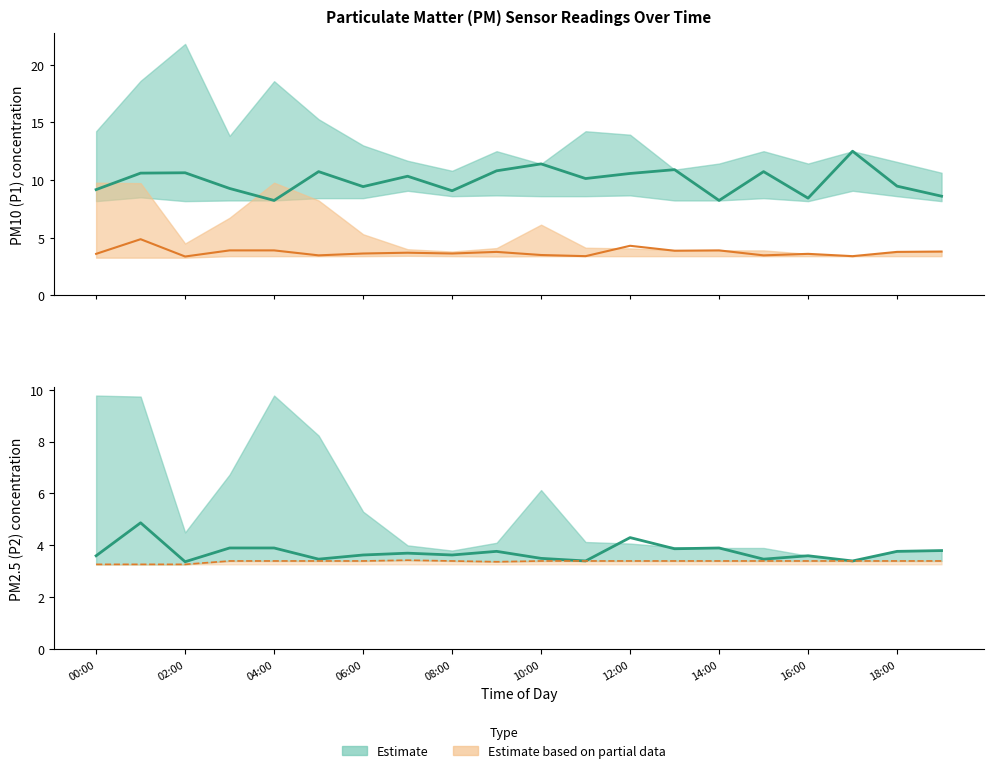

The value of P2 lower bound at 04:00 is 3.4. True or false?

True